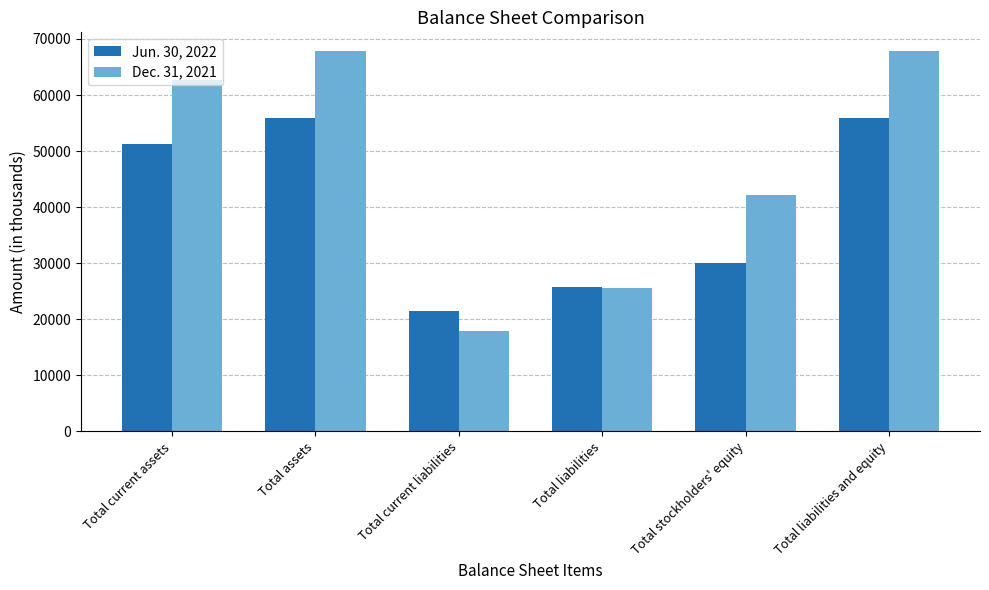

What are all the series names shown in the legend?

Jun. 30, 2022, Dec. 31, 2021